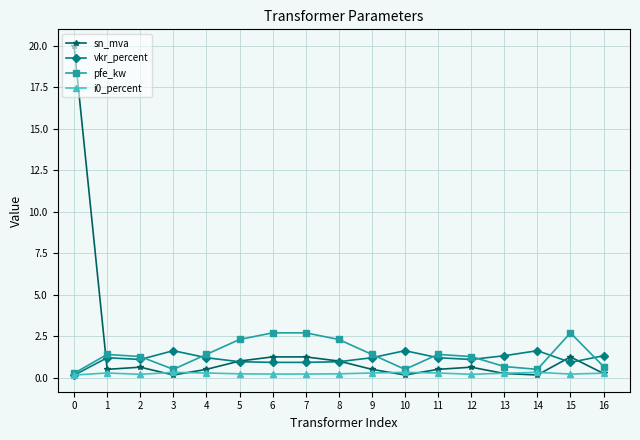

At which label does vkr_percent reach its minimum?

0